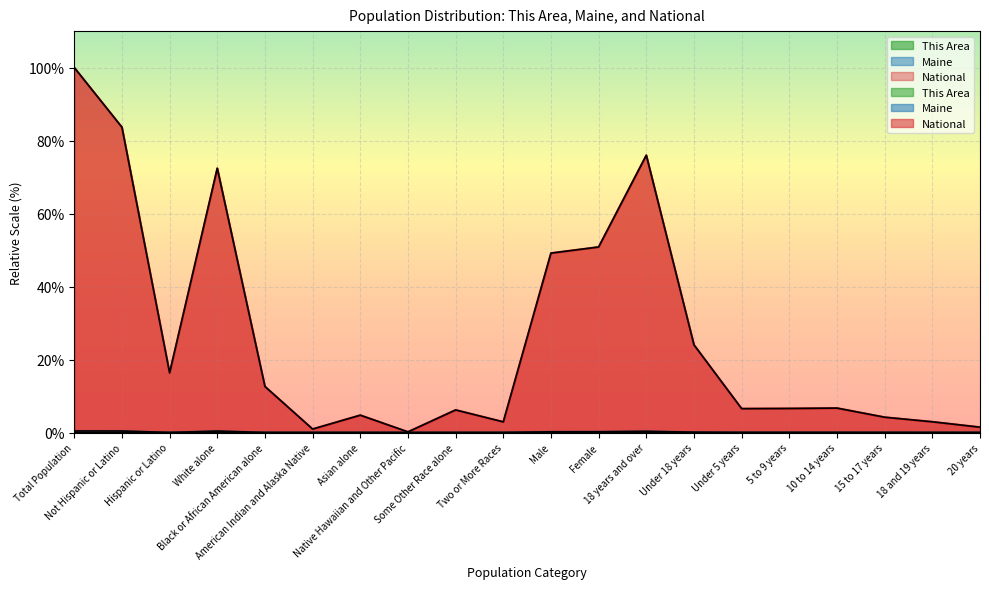

What is the label of the 16th point from the right?

Black or African American alone